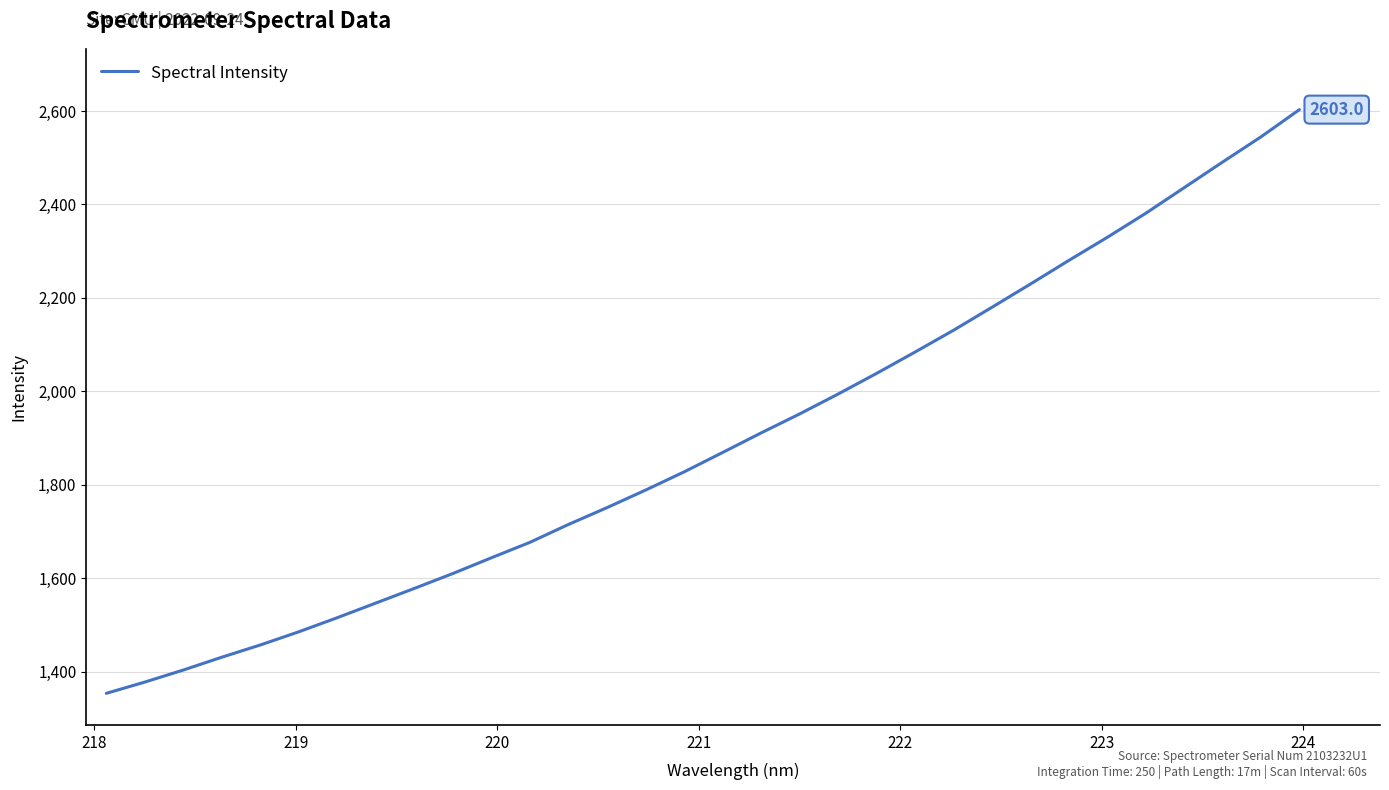

What is the difference between the maximum and minimum values?

1249.5